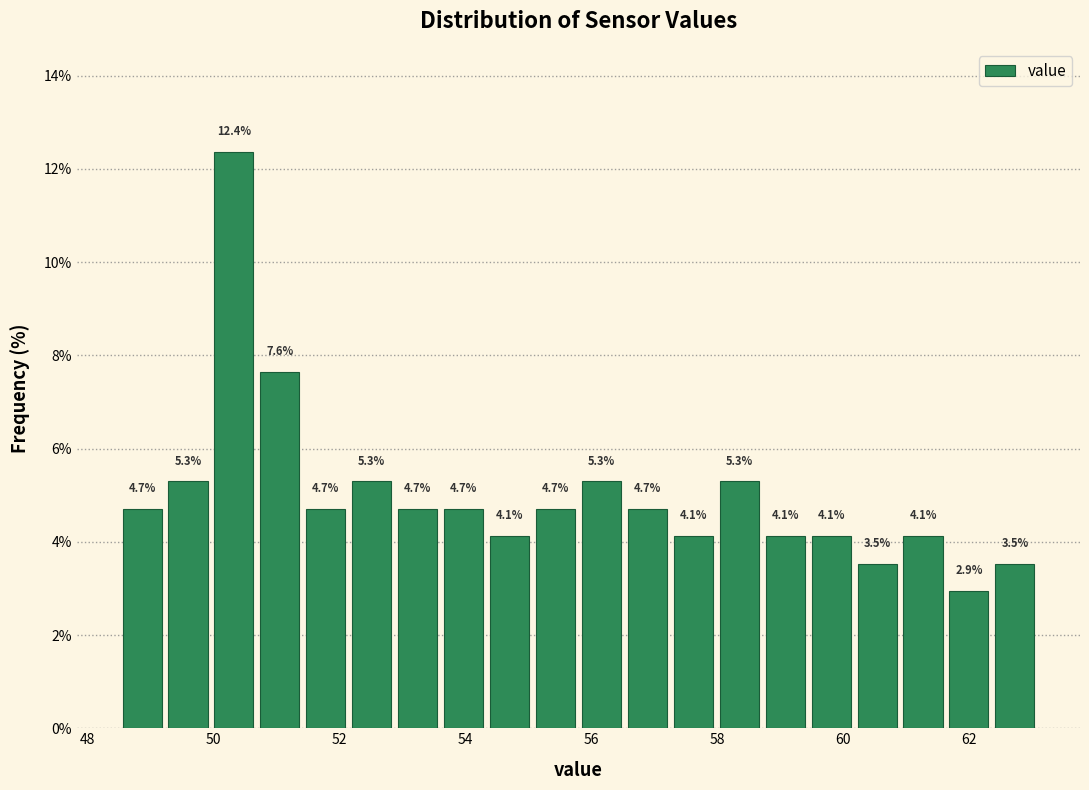

Around what value on the x-axis is the tallest bar? Give the approximate position of its centre, as read against the axis.

50.4